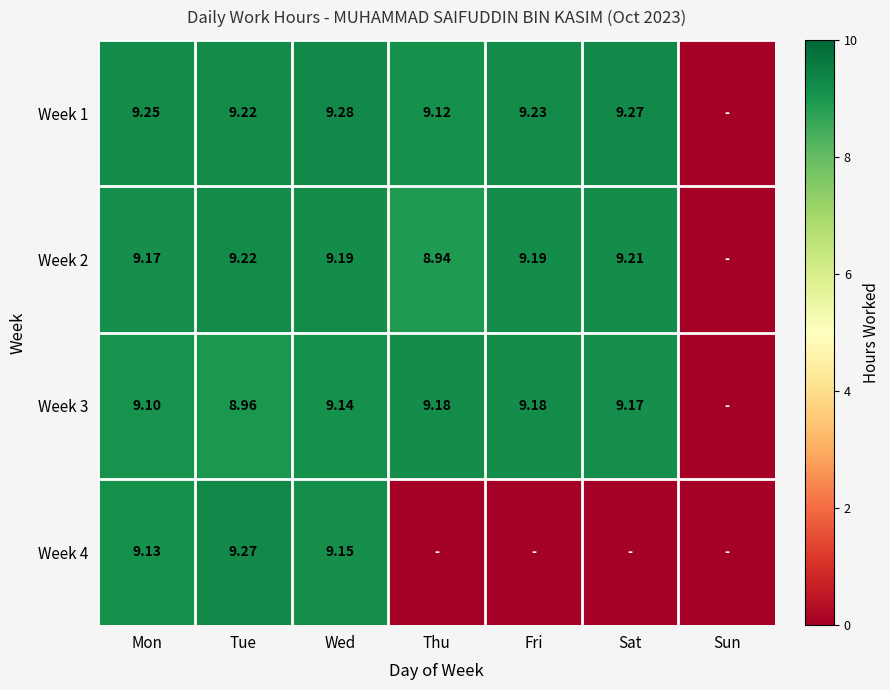

Where does the Week 3 series first go above 9?

Mon